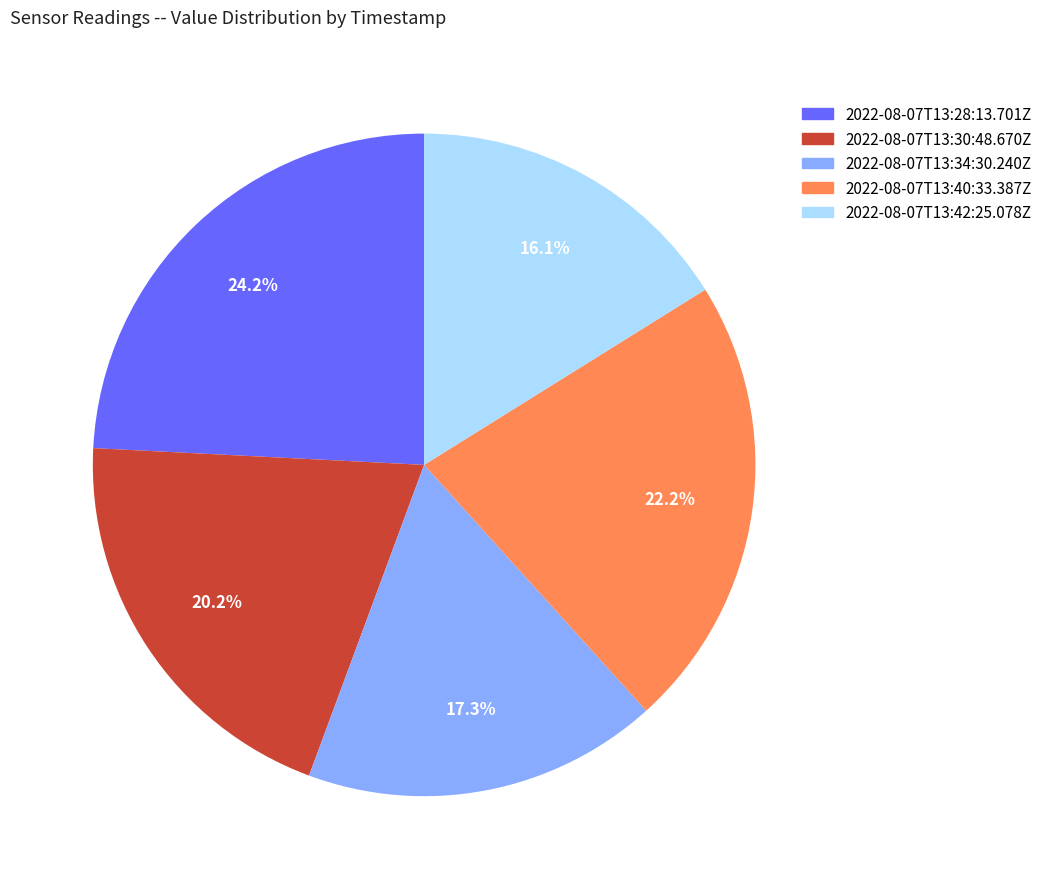

Which has a higher value, 2022-08-07T13:34:30.240Z or 2022-08-07T13:30:48.670Z?

2022-08-07T13:30:48.670Z